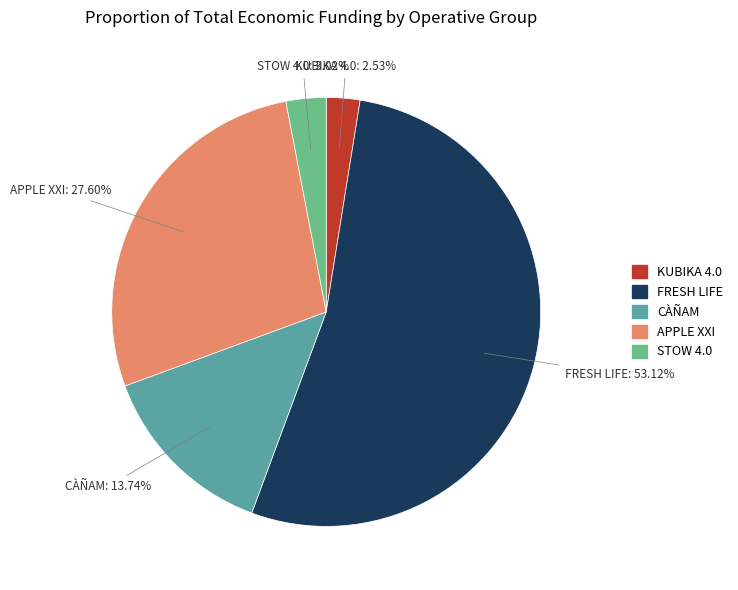

To the nearest percent, what percentage of the pie is STOW 4.0?

3%